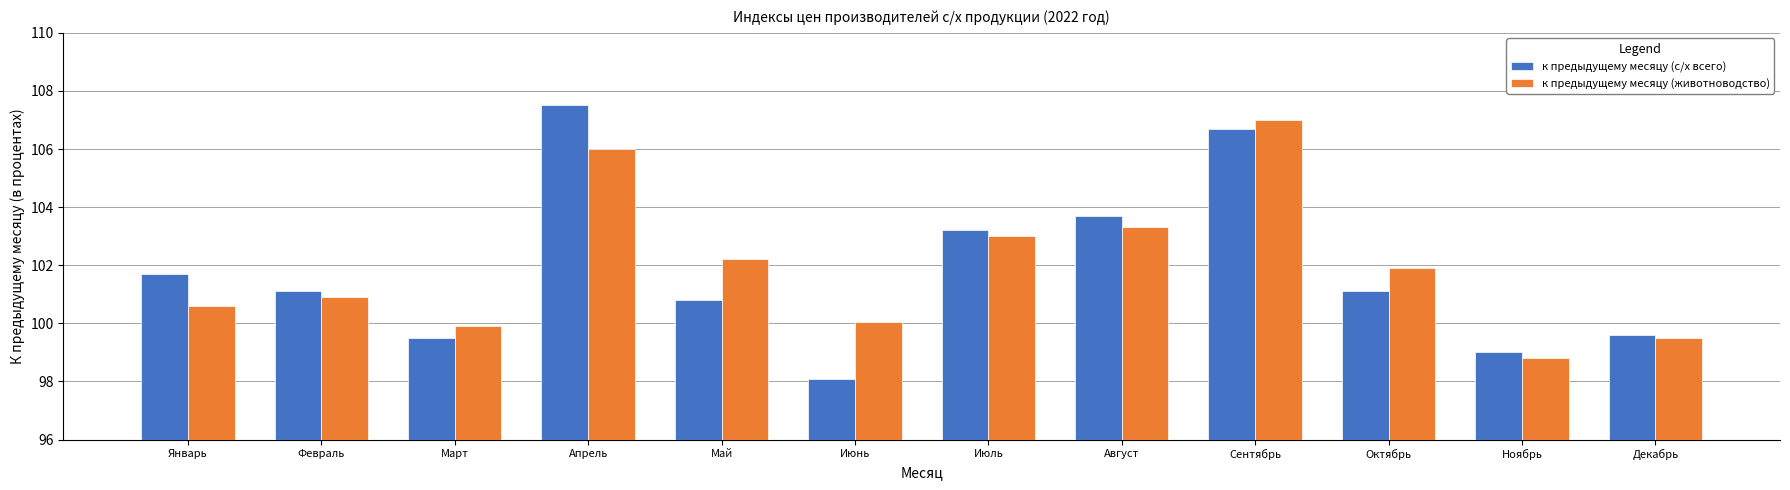

How many categories are shown in the chart?

12